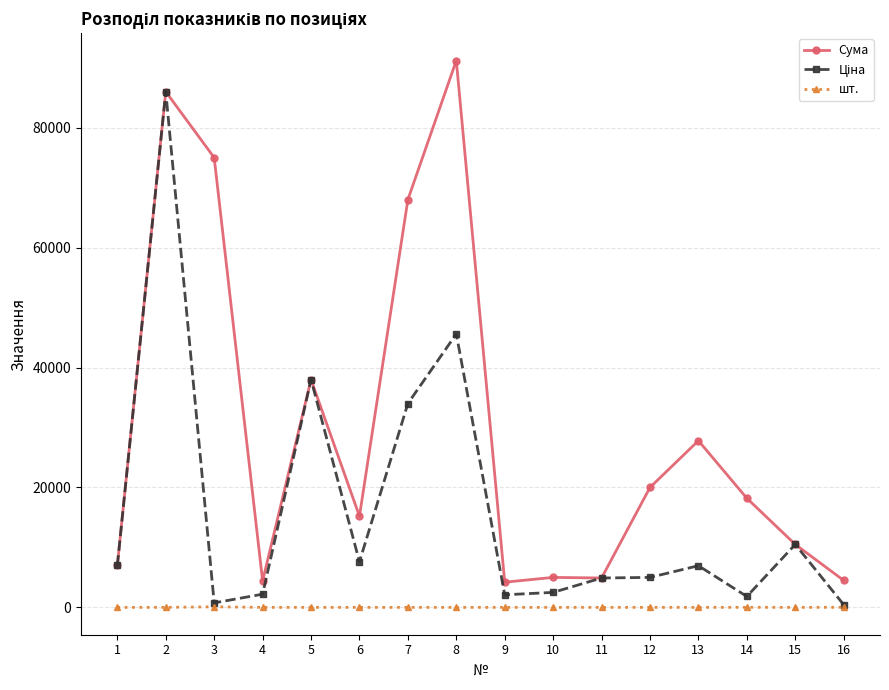

True or false: Сума and шт. cross at least once.

False